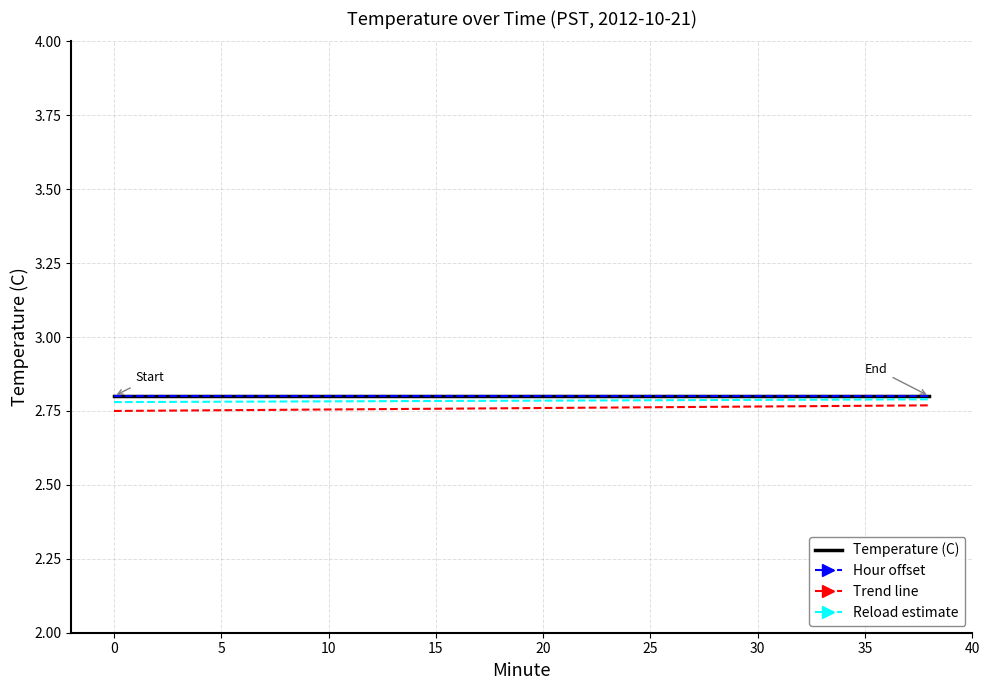

Reading left to right, extract all data points from this chart.

Temperature (C): 2.8	2.8	2.8	2.8	2.8	2.8	2.8	2.8	2.8	2.8	2.8	2.8	2.8	2.8	2.8	2.8	2.8	2.8	2.8	2.8
Hour offset: 2.8	2.8	2.8	2.8	2.8	2.8	2.8	2.8	2.8	2.8	2.8	2.8	2.8	2.8	2.8	2.8	2.8	2.8	2.8	2.8
Trend line: 2.8	2.8	2.8	2.8	2.8	2.8	2.8	2.8	2.8	2.8	2.8	2.8	2.8	2.8	2.8	2.8	2.8	2.8	2.8	2.8
Reload estimate: 2.8	2.8	2.8	2.8	2.8	2.8	2.8	2.8	2.8	2.8	2.8	2.8	2.8	2.8	2.8	2.8	2.8	2.8	2.8	2.8